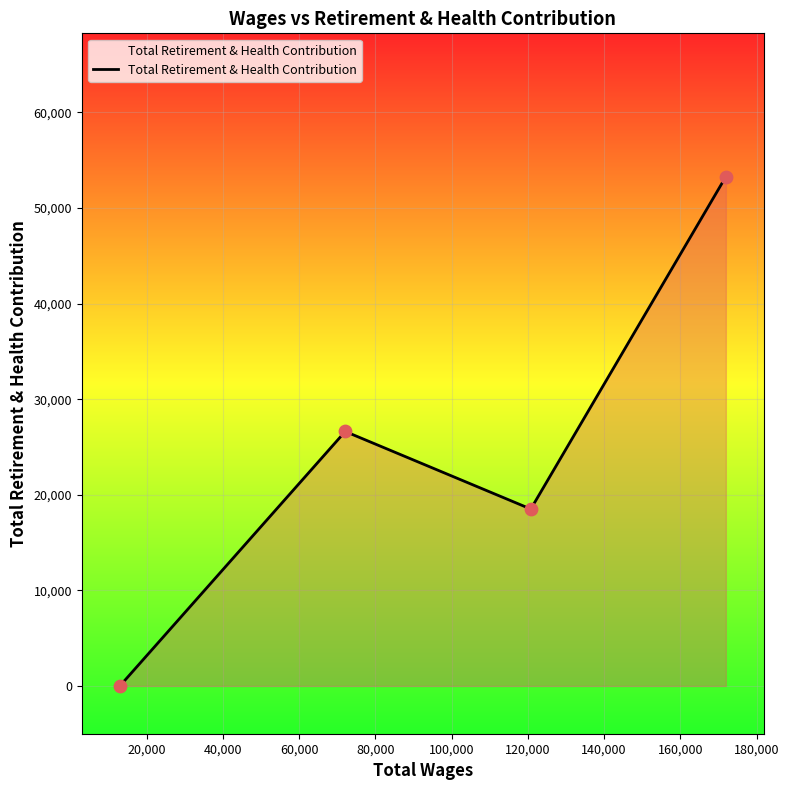

What is the sum of all values?

98393